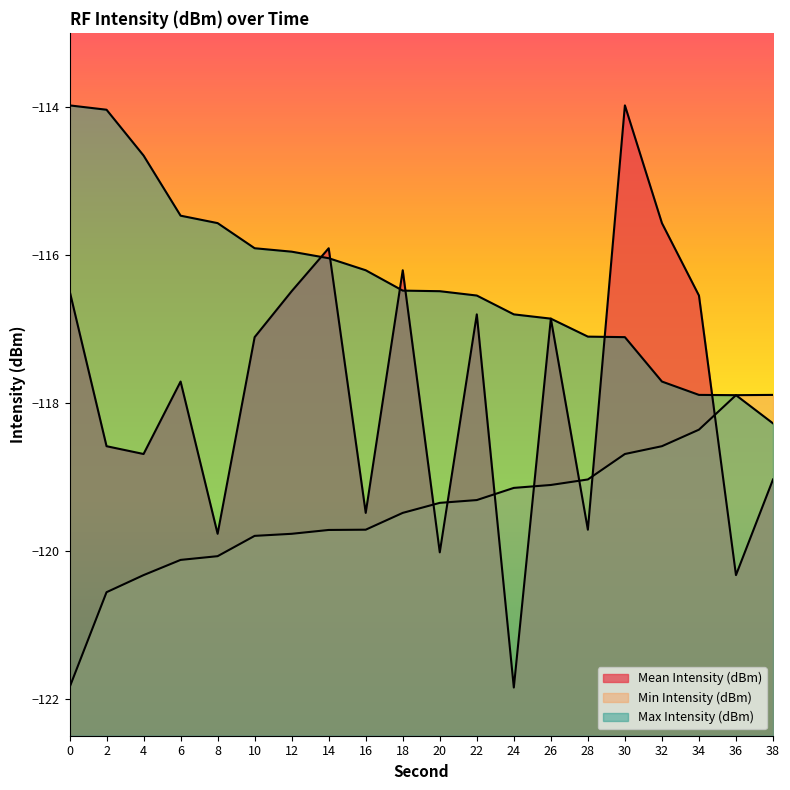

The value of Mean Intensity (dBm) at 20 is -120.0. True or false?

True